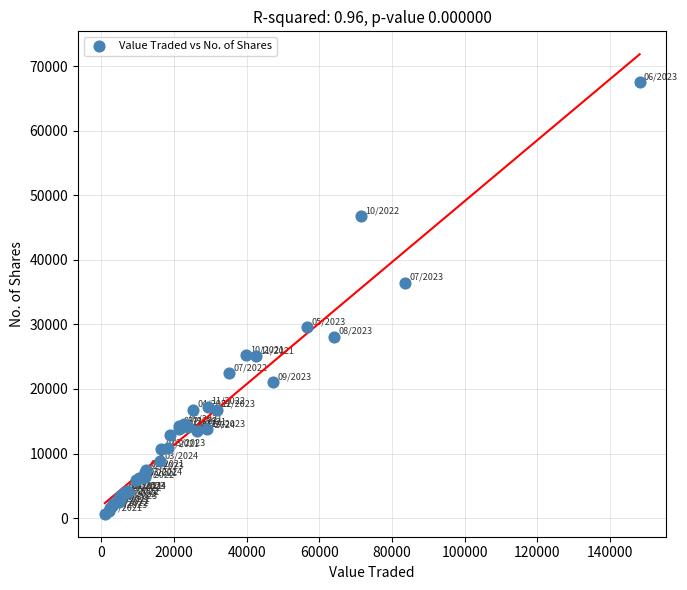

What Y value in the scatter plot is closest to 34076?

36448